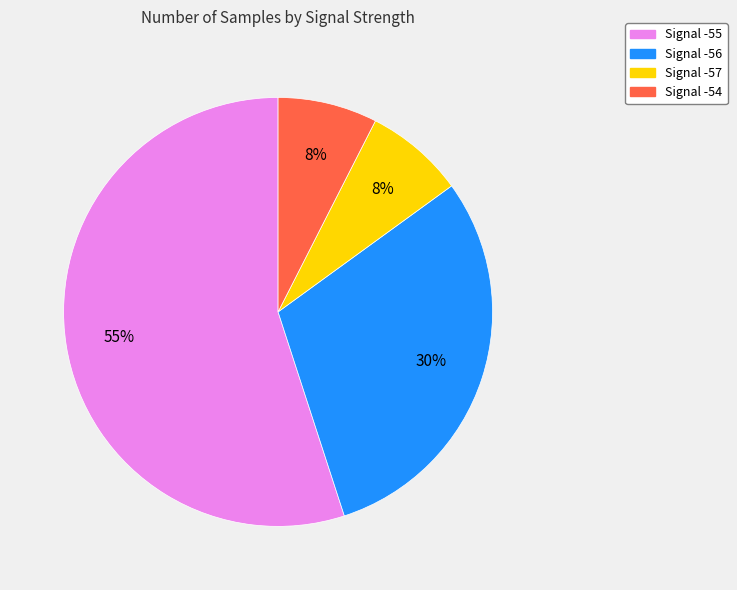

To the nearest percent, what is the difference between the largest and smallest slice percentages?

47%